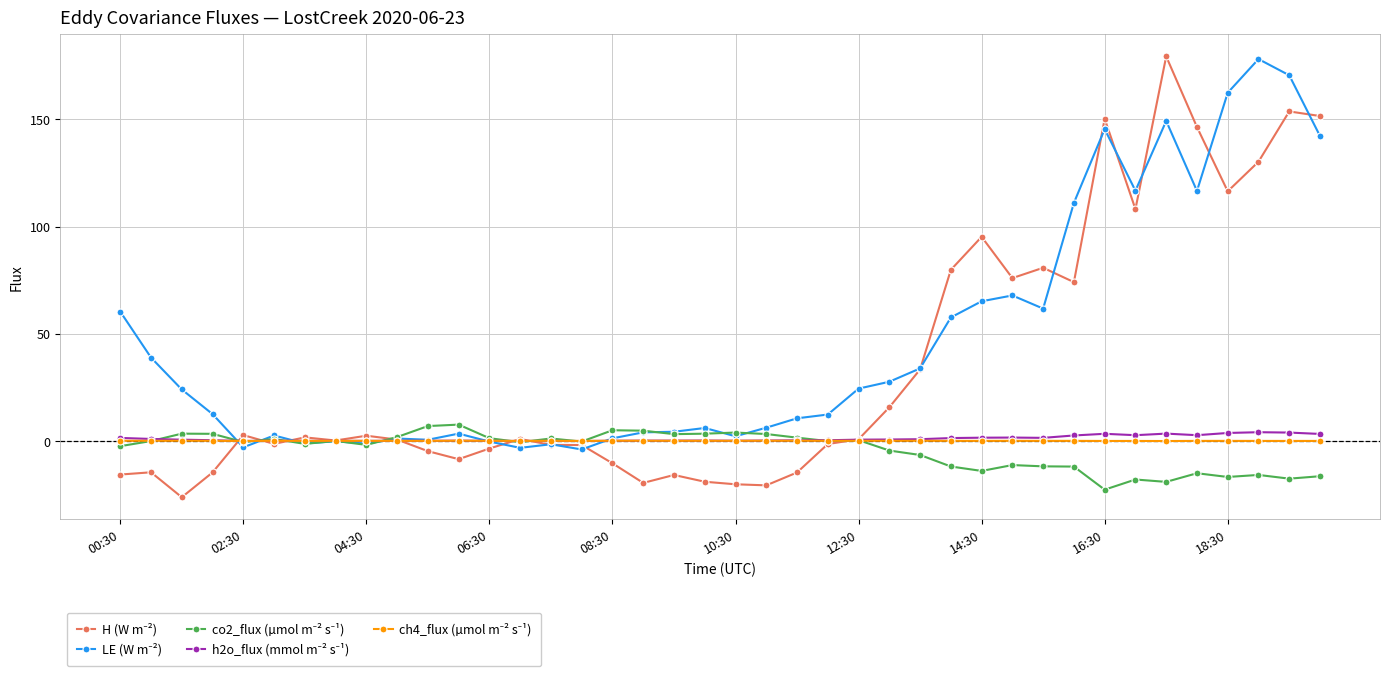

What is the greatest value displayed?

179.4